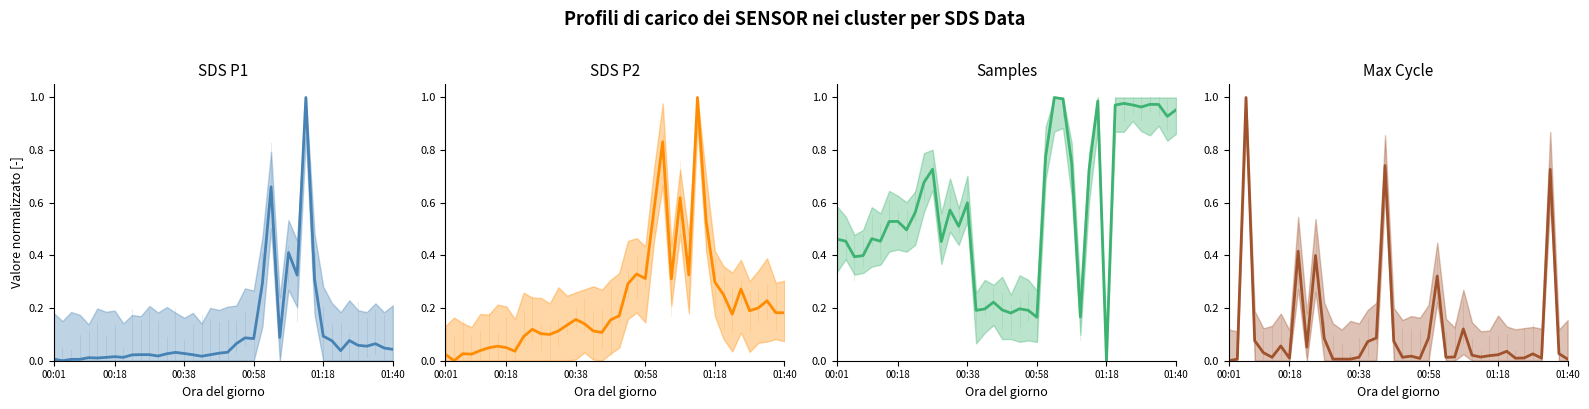

What is the difference between the highest and lowest values at 14?

0.5